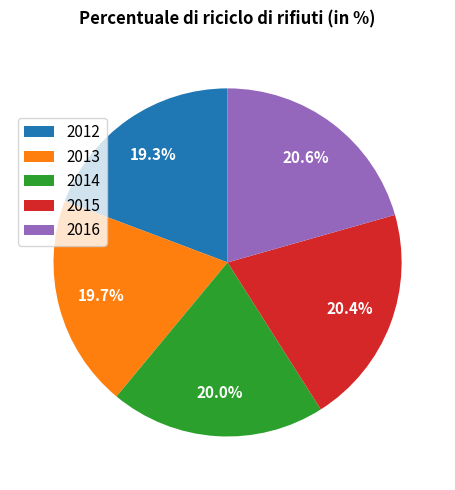

Combined, do 2015 and 2016 account for over 50%?

No